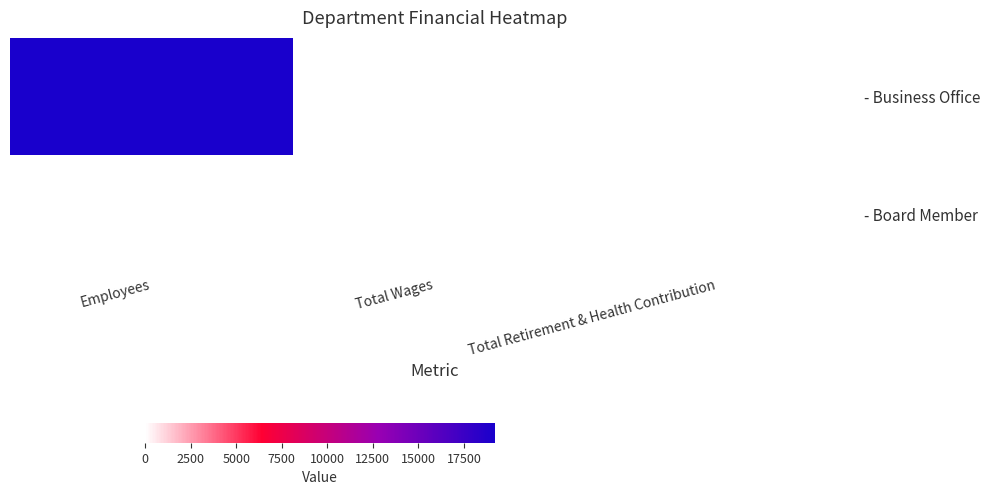

Reading left to right, transcribe all the data shown in this chart.

- Business Office: Employees=19200	Total Wages=0	Total Retirement & Health Contribution=0
- Board Member: Employees=0	Total Wages=0	Total Retirement & Health Contribution=0